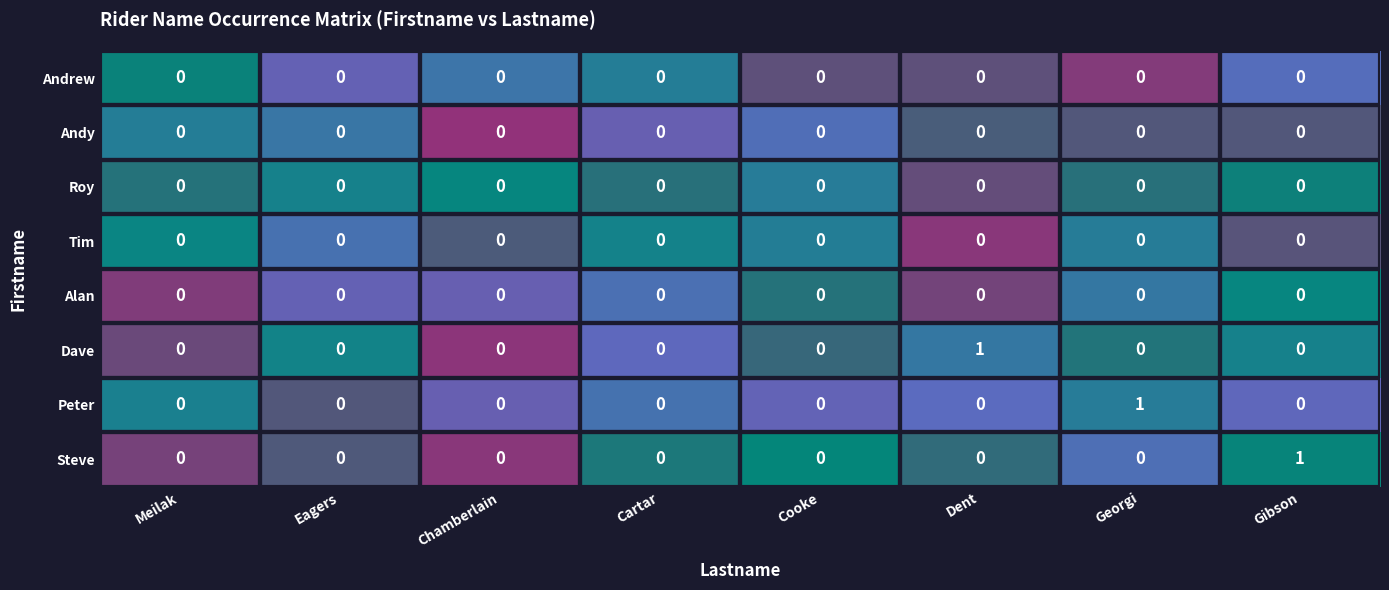

True or false: Dave has a value of 0 at Cooke.

True